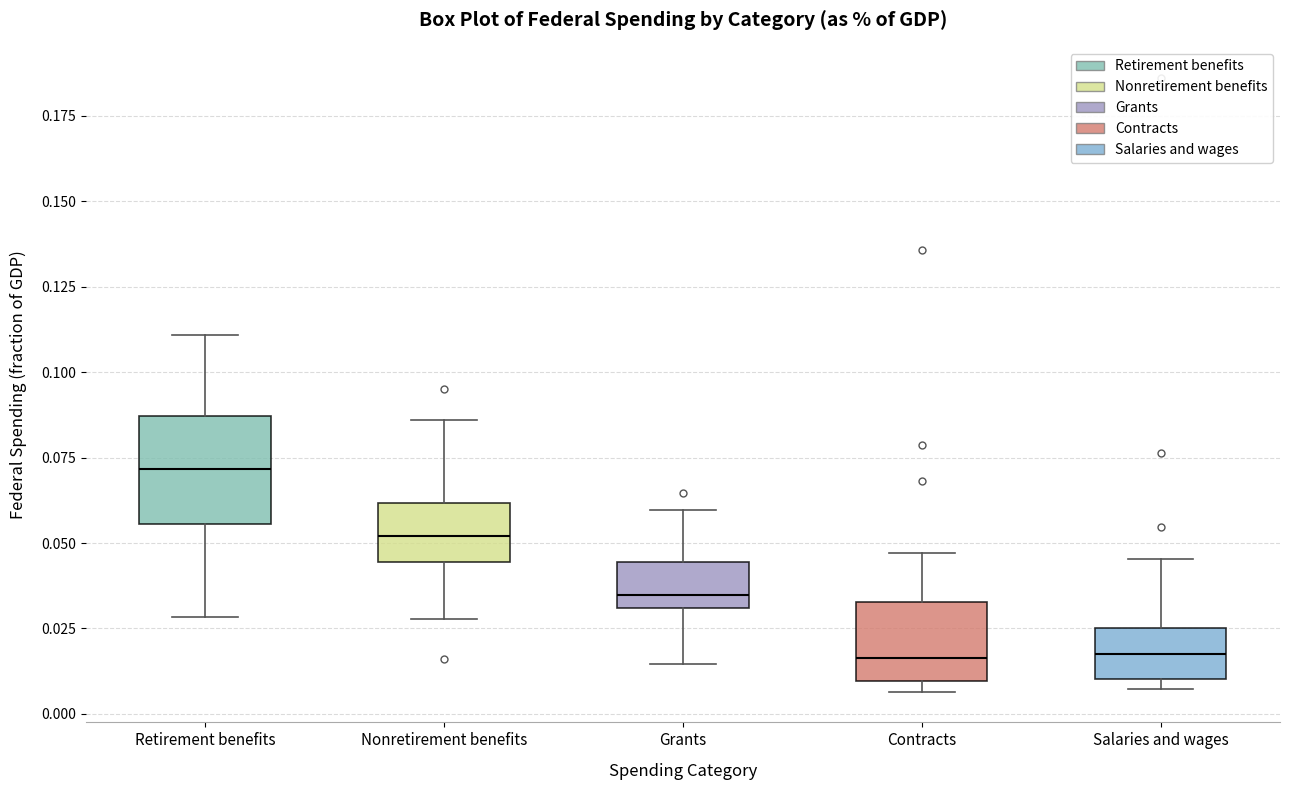

Reading left to right, read every box against the y-axis: the position of its median line, the range the box covers, and the ends of its whiskers. The values are not printed on the chart, so give them approximately, as read against the axis.

Retirement benefits: median 0.070, box 0.055 to 0.085, whiskers 0.030 to 0.110
Nonretirement benefits: median 0.050, box 0.045 to 0.060, whiskers 0.030 to 0.085
Grants: median 0.035, box 0.030 to 0.045, whiskers 0.015 to 0.060
Contracts: median 0.015, box 0.010 to 0.035, whiskers 0.005 to 0.045
Salaries and wages: median 0.020, box 0.010 to 0.025, whiskers 0.005 to 0.045